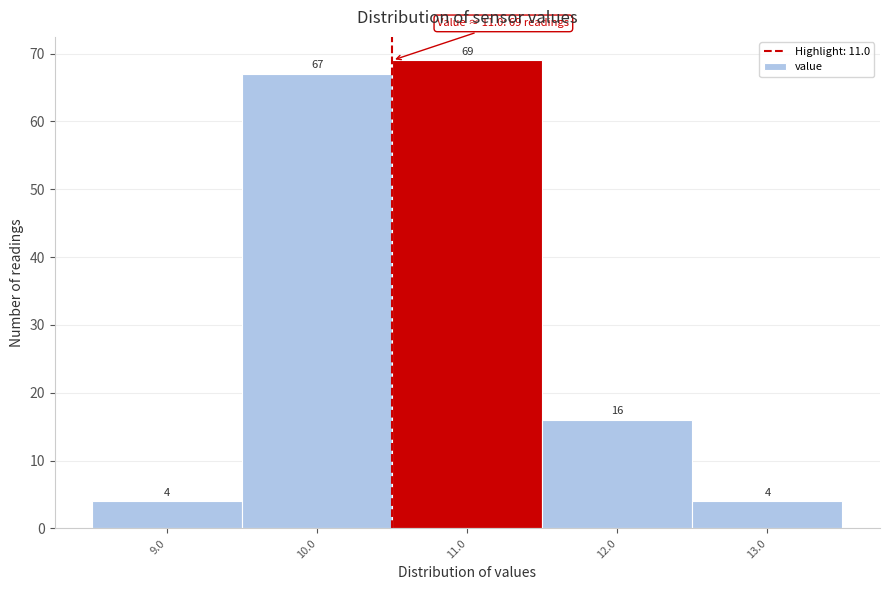

Reading right to left, what are all the values shown in this chart?

13.0=4	12.0=16	11.0=69	10.0=67	9.0=4